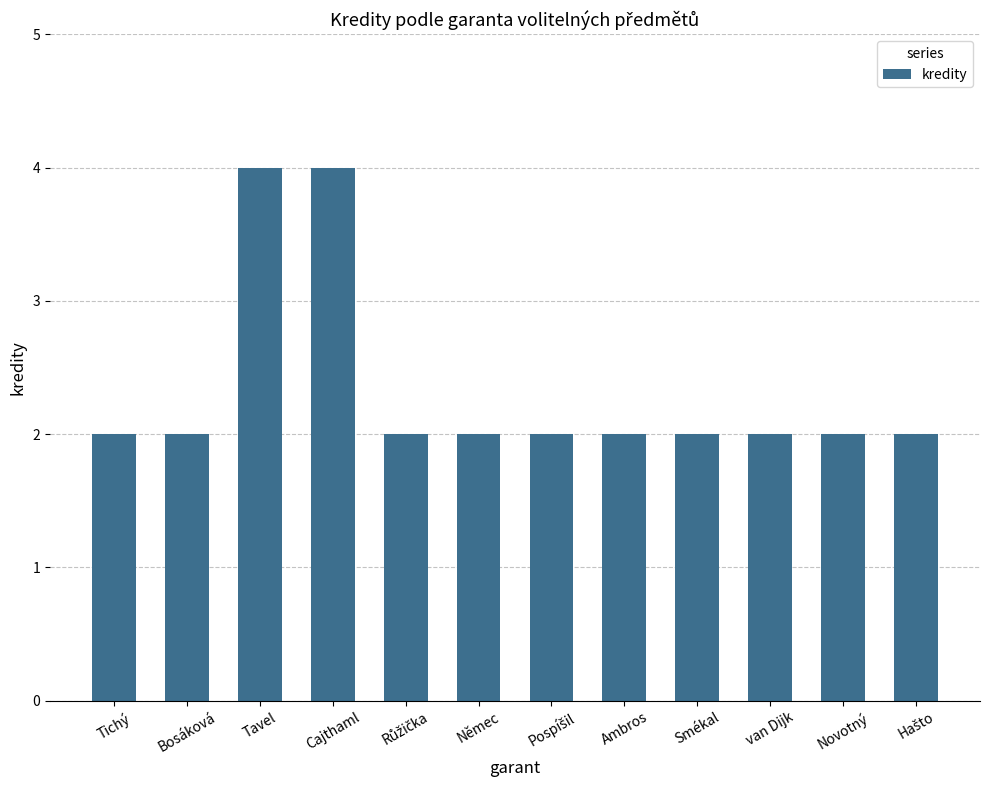

How many categories are shown in the chart?

12